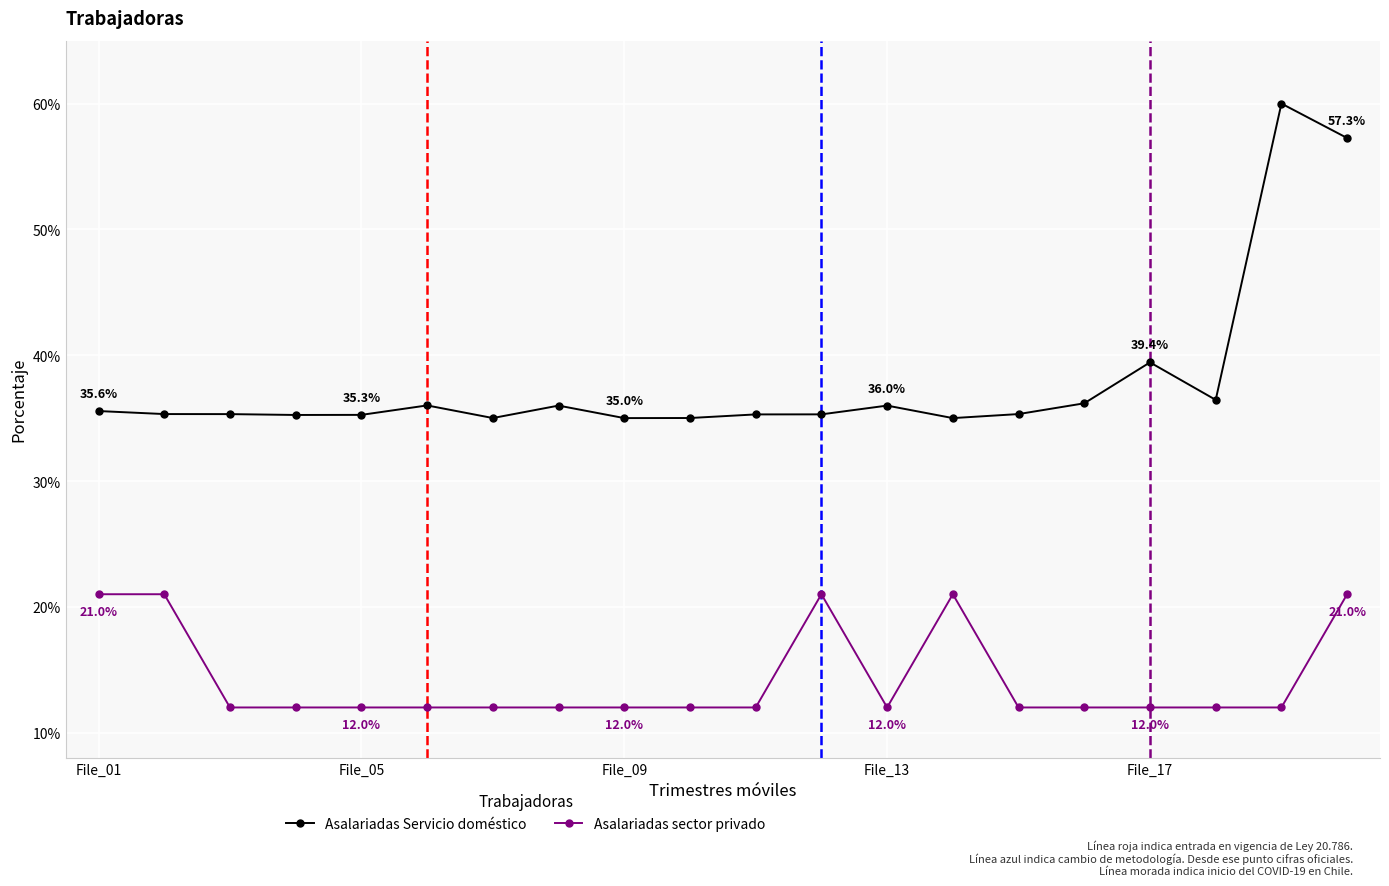

What are all the series names shown in the legend?

Asalariadas Servicio doméstico, Asalariadas sector privado